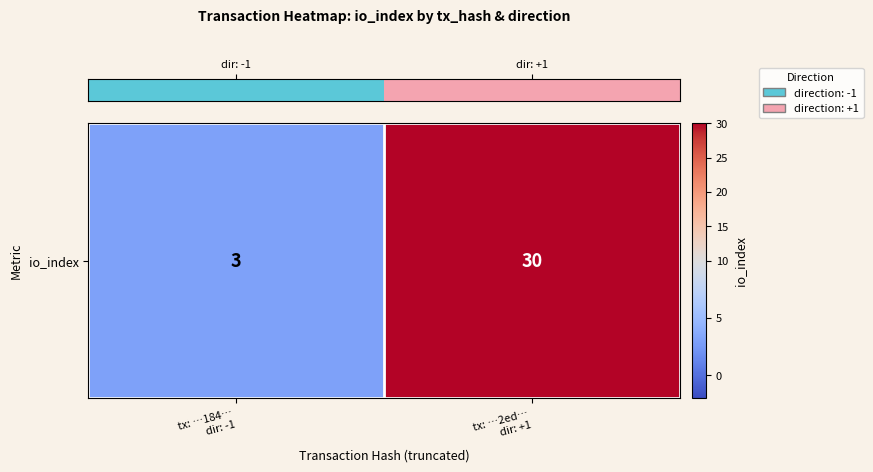

List the labels in order of value, smallest first.

tx: …184…
dir: -1, tx: …2ed…
dir: +1